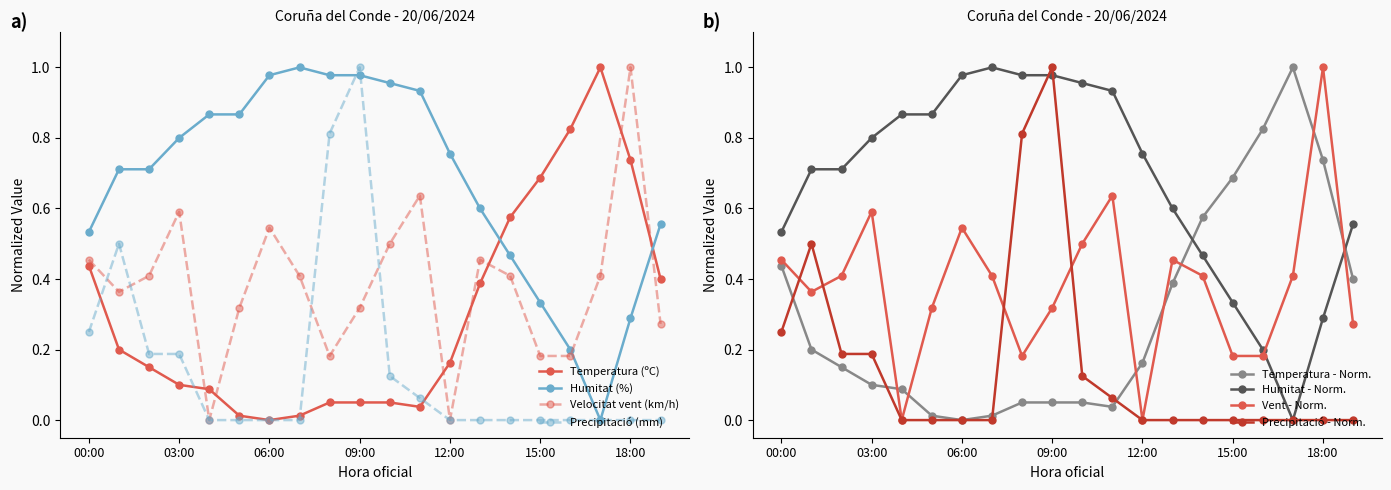

Rank the series by their average value, from highest to lowest.

Humitat (%), Velocitat del vent (km/h), Temperatura (ºC), Precipitació (mm)